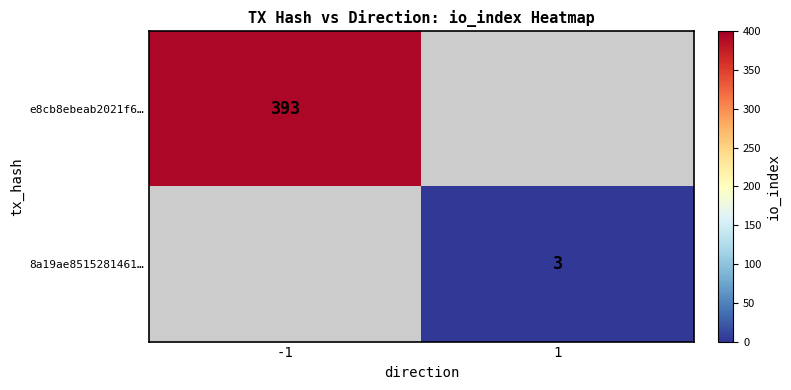

Is it true that 8a19ae8515281461… equals 3 at 1?

True